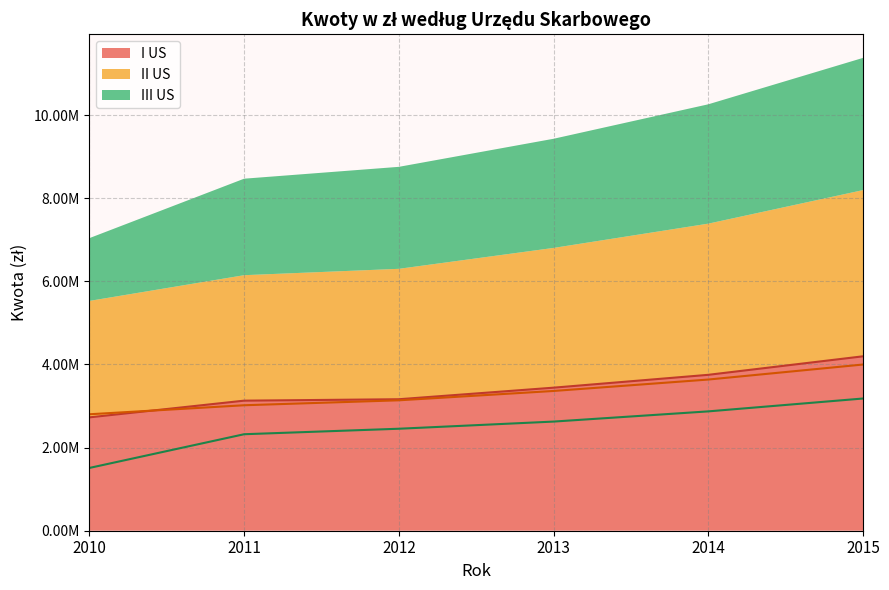

What is the value of the II US (line) point at the 4th from the left?

3362408.3